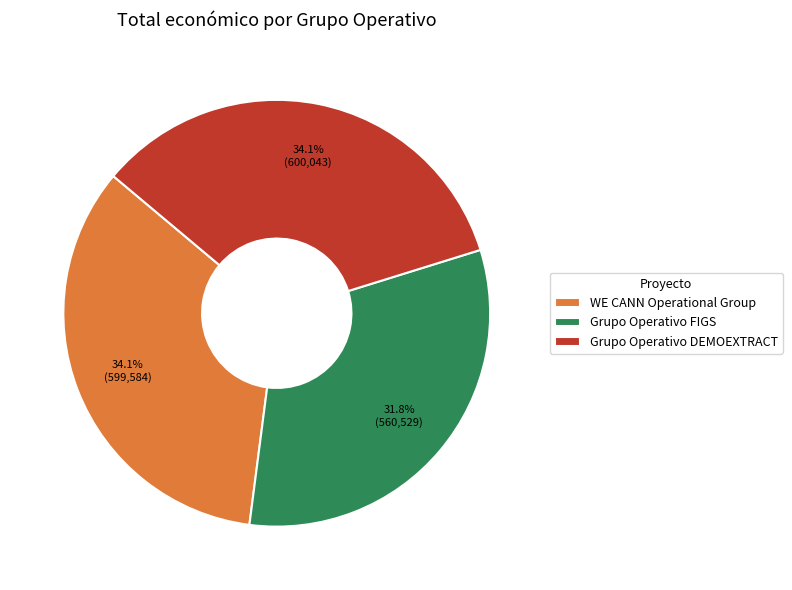

Which category has the smallest portion of the pie?

Grupo Operativo FIGS